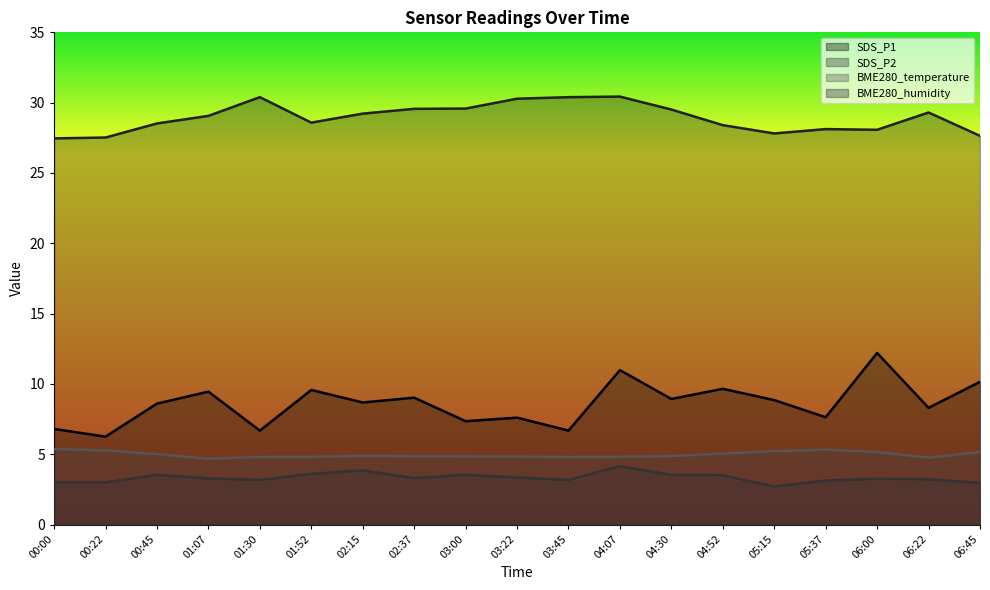

Reading right to left, transcribe all the data shown in this chart.

SDS_P1: 10.2	8.3	12.2	7.6	8.8	9.7	8.9	11.0	6.7	7.6	7.3	9.0	8.7	9.6	6.7	9.4	8.6	6.2	6.8
SDS_P2: 3.0	3.2	3.2	3.1	2.7	3.5	3.5	4.2	3.2	3.4	3.5	3.3	3.9	3.6	3.2	3.3	3.5	3.0	3.0
BME280_temperature: 5.2	4.8	5.2	5.3	5.2	5.0	4.9	4.8	4.8	4.8	4.8	4.9	4.9	4.8	4.8	4.7	5.0	5.3	5.4
BME280_humidity: 27.6	29.3	28.1	28.1	27.8	28.4	29.5	30.4	30.4	30.3	29.6	29.6	29.2	28.6	30.4	29.1	28.5	27.5	27.5